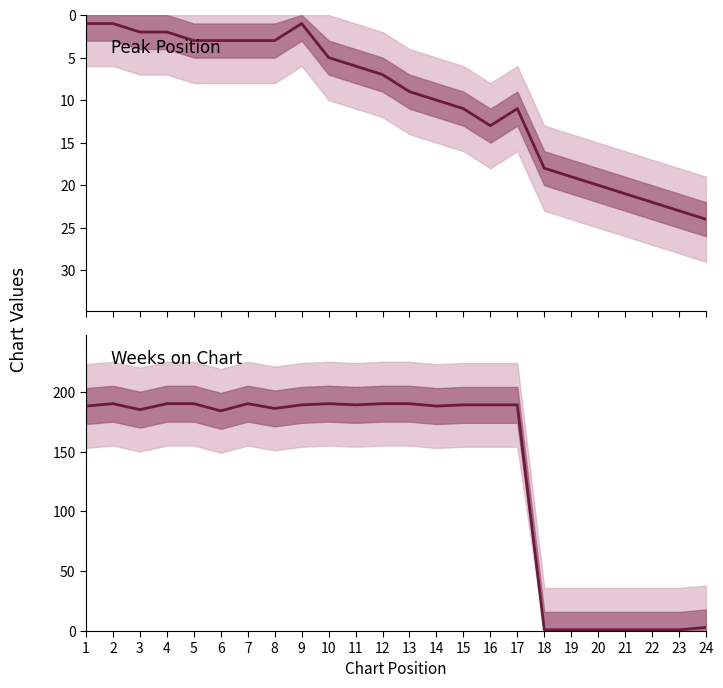

True or false: Peak Position has more than 0 interior local peaks.

True